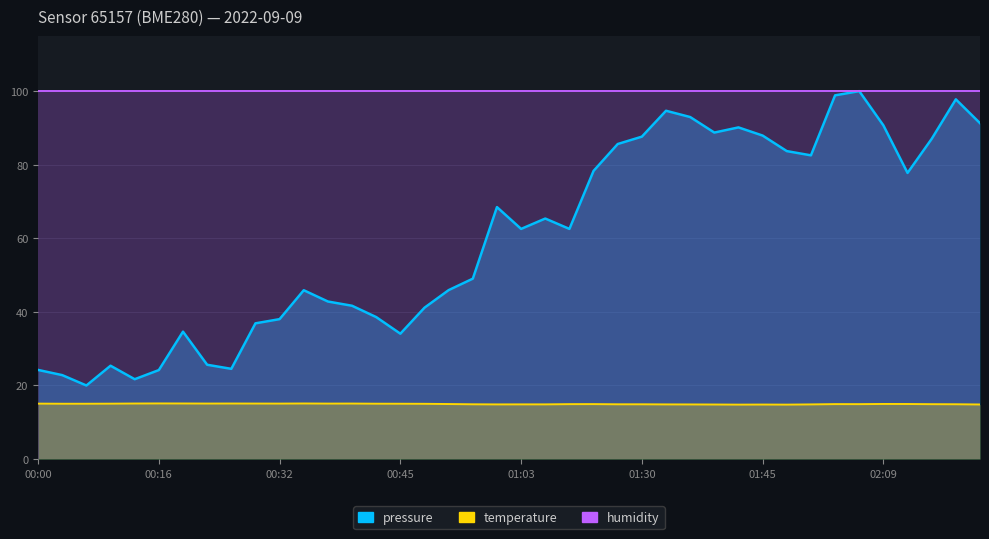

True or false: pressure and temperature cross at least once.

False